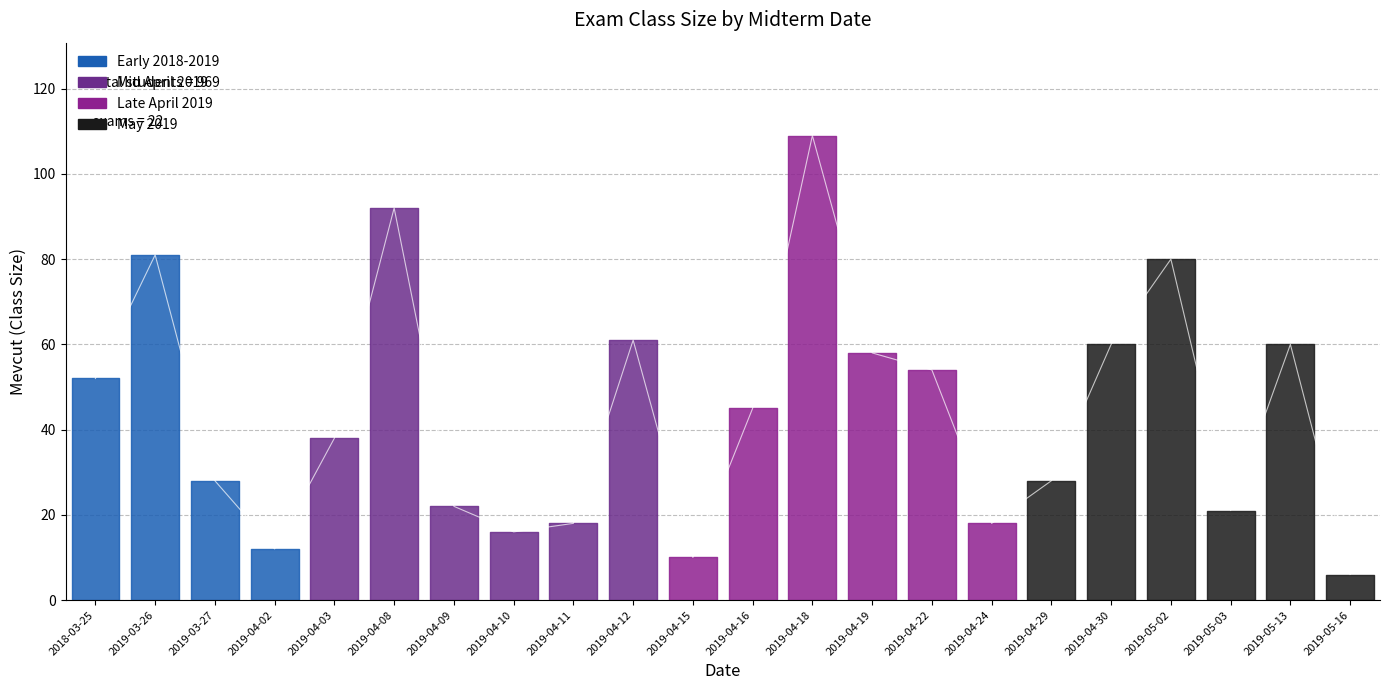

True or false: the data shows 109 at 2019-04-18.

True